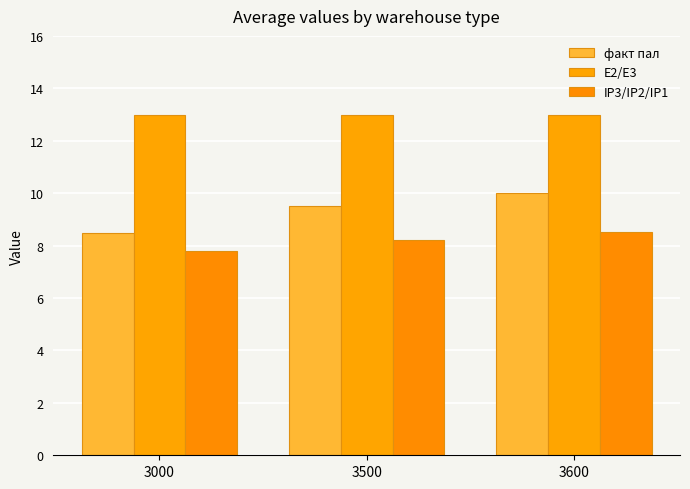

The IP3/IP2/IP1 series shows 7.8 at 3000. True or false?

True